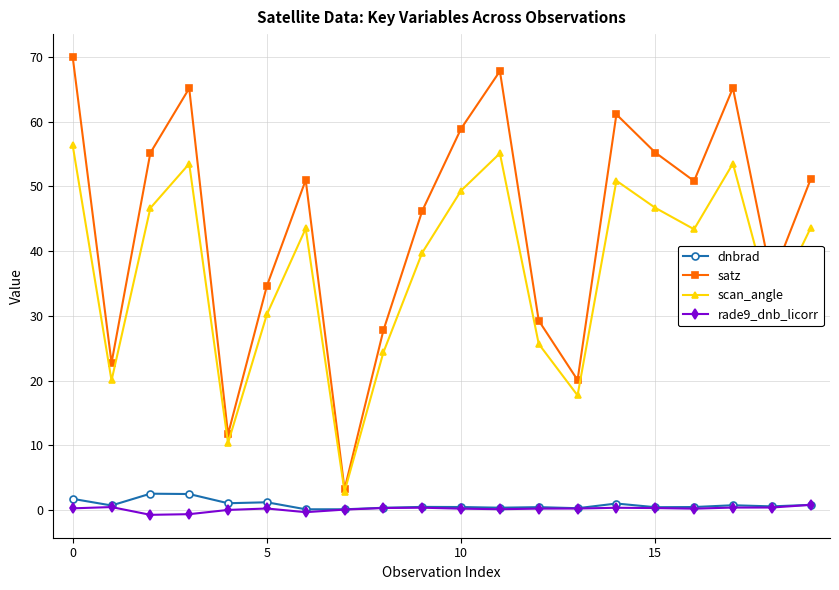

What is the minimum value shown in the chart?

-0.7